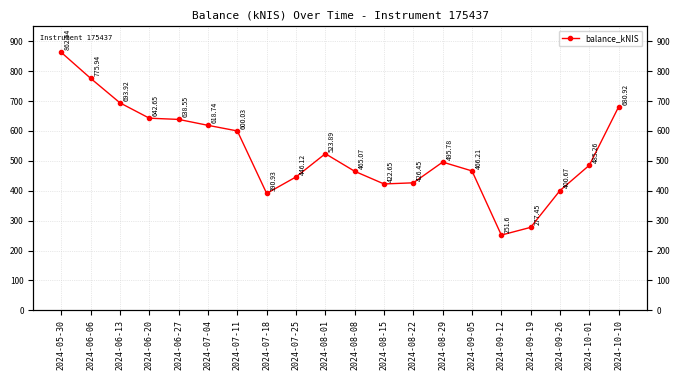

What is the change in value from 2024-06-20 to 2024-07-25?

-196.5